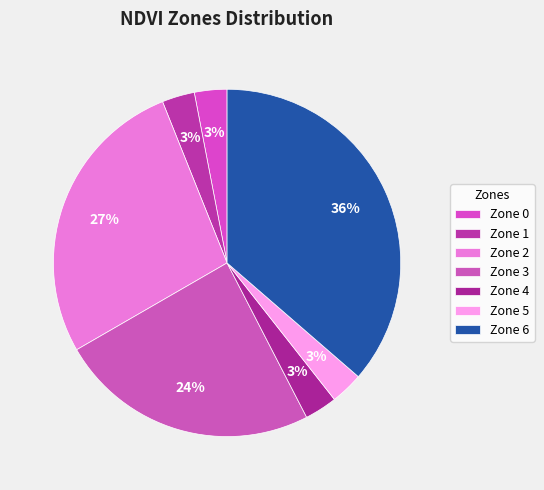

Count the number of slices in the pie.

7